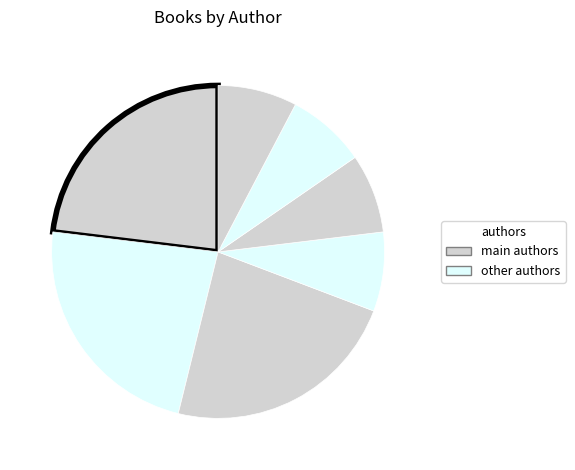

Count the number of slices in the pie.

7